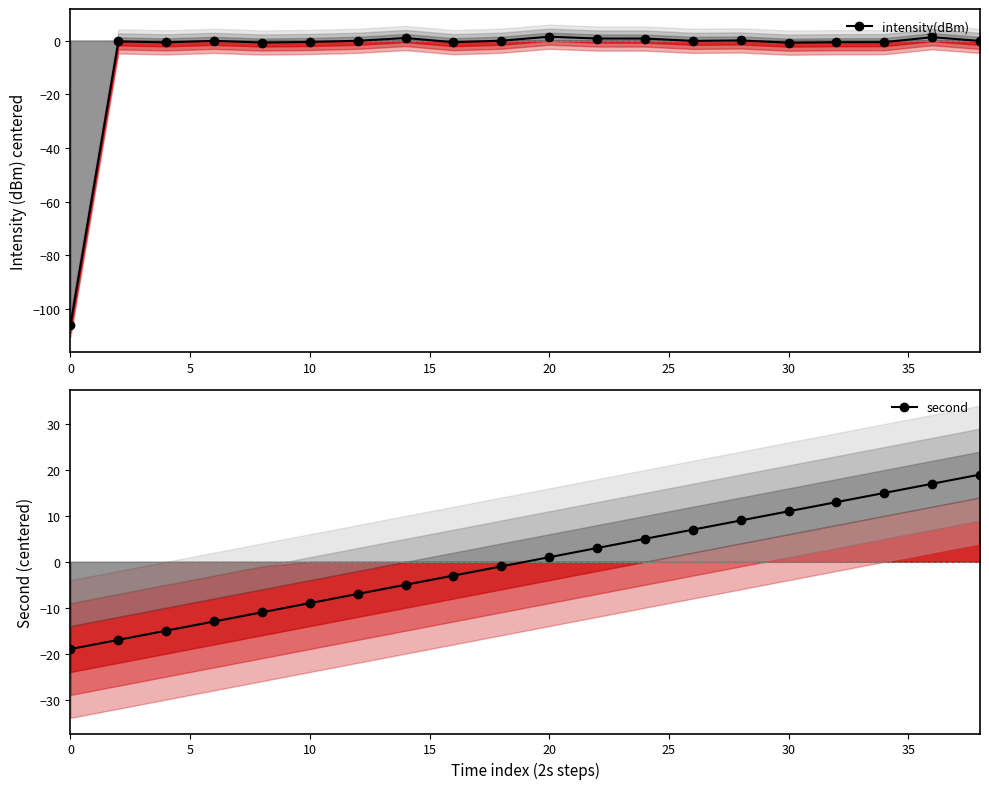

What is the average value of the intensity(dBm) series?

-5.3